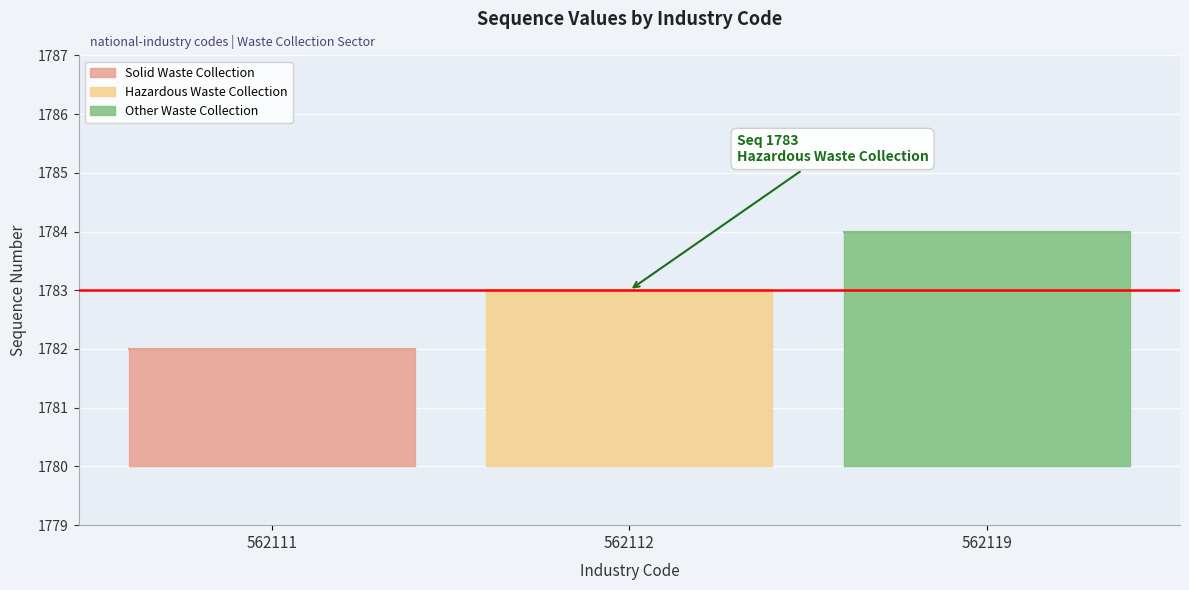

Read the value at 562112.

1783